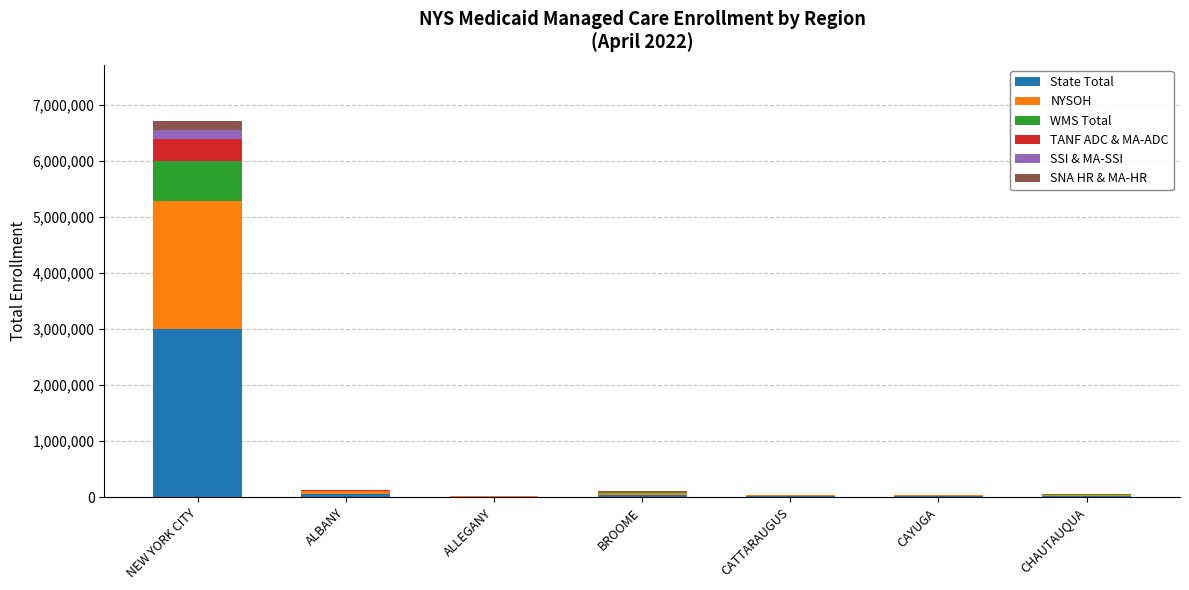

At which category is the sum across all series the highest?

NEW YORK CITY